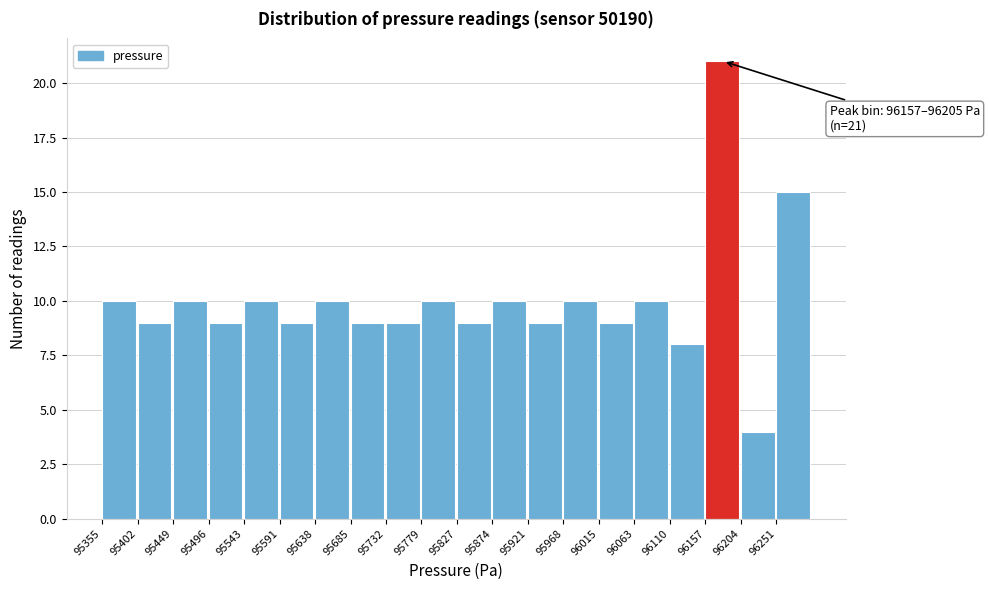

Which range on the x-axis has the tallest bar?

96155 to 96205